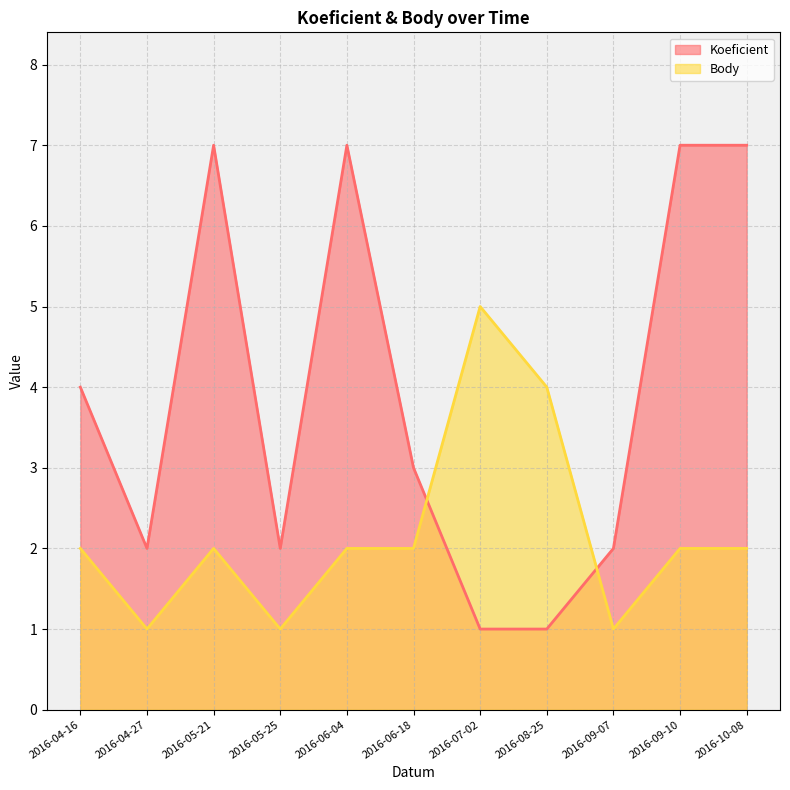

Count the number of data series in this chart.

2